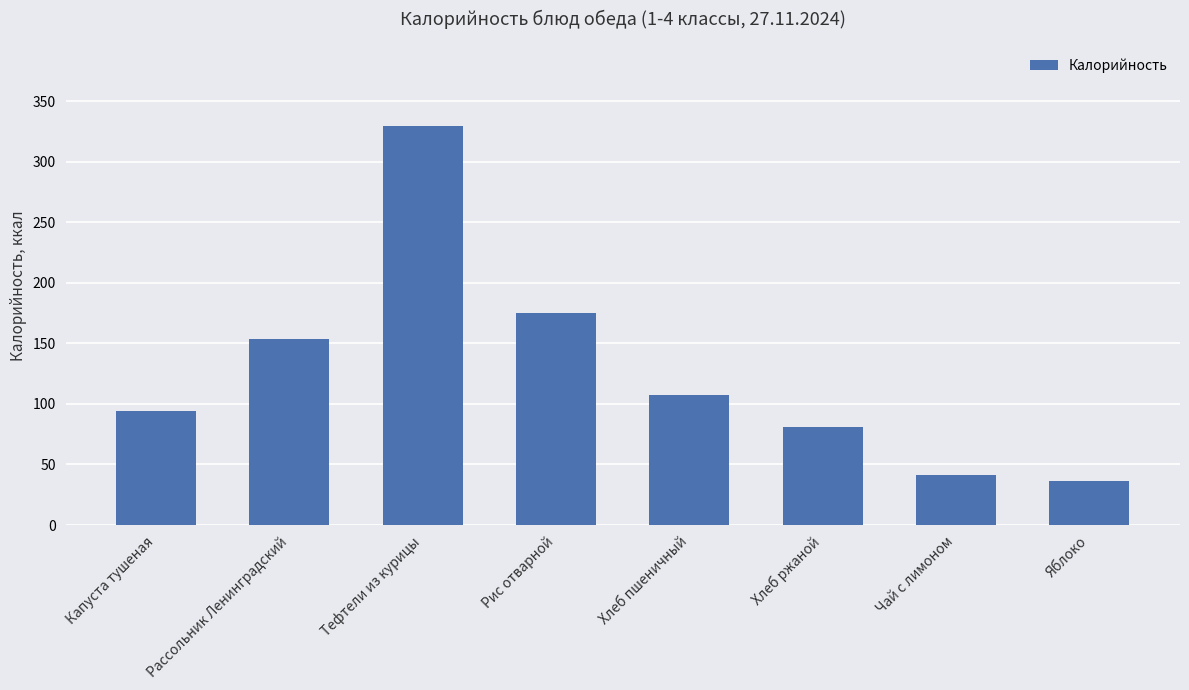

Is it true that the value at Капуста тушеная is 94.0?

True